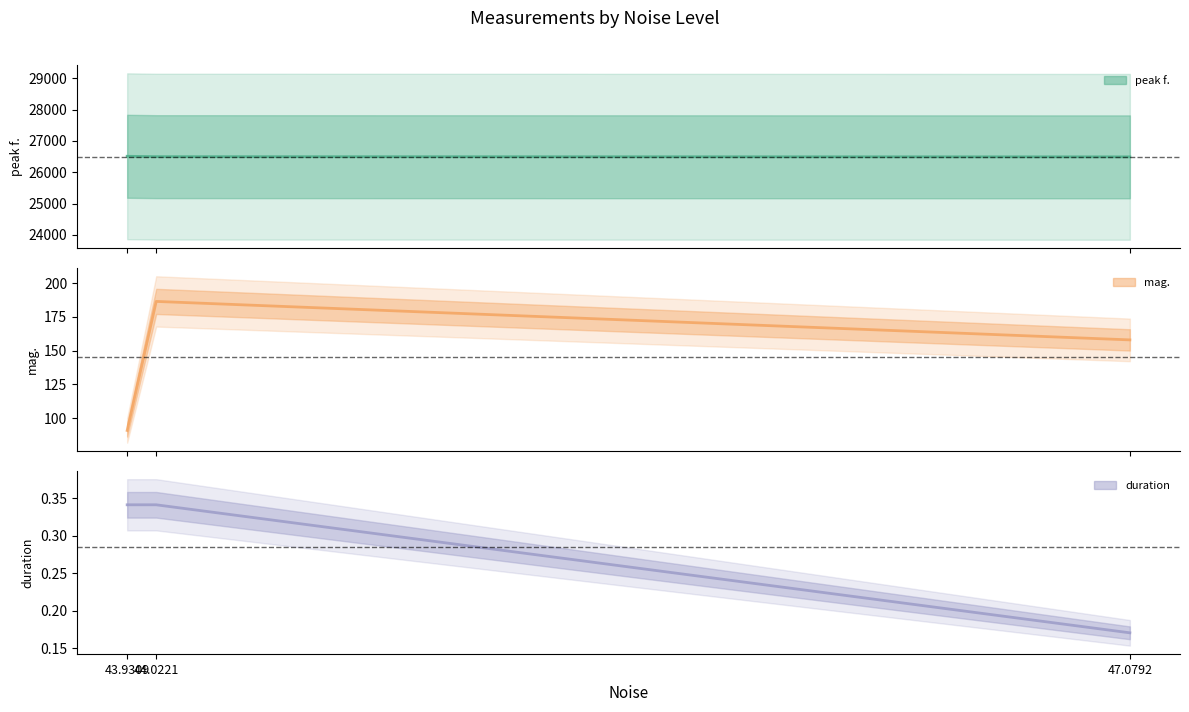

Reading left to right, list all the values displayed in this chart.

peak f.: 43.9309=26509.3	44.0221=26497.6	47.0792=26491.7
mag.: 43.9309=90.8	44.0221=186.5	47.0792=158.0
duration: 43.9309=0.3	44.0221=0.3	47.0792=0.2